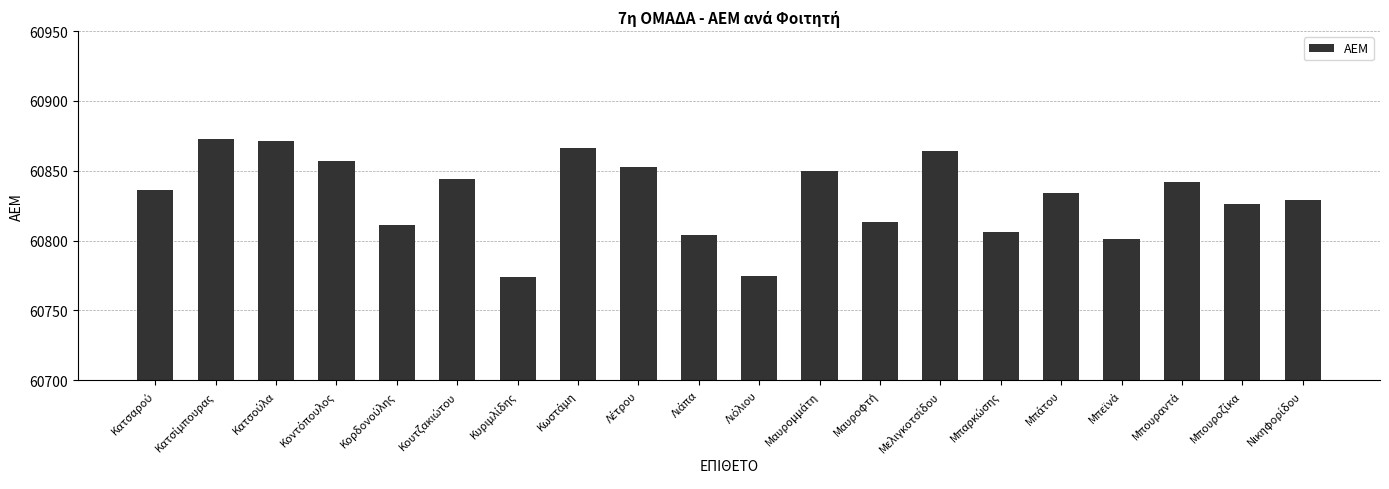

How many categories are shown in the chart?

20